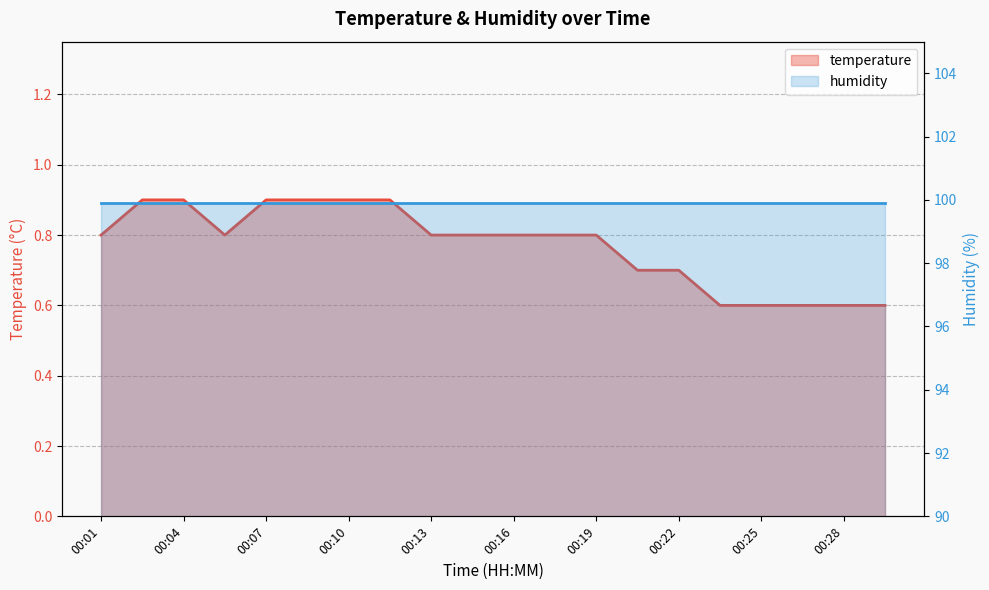

Which category has the highest value across all series?

00:02